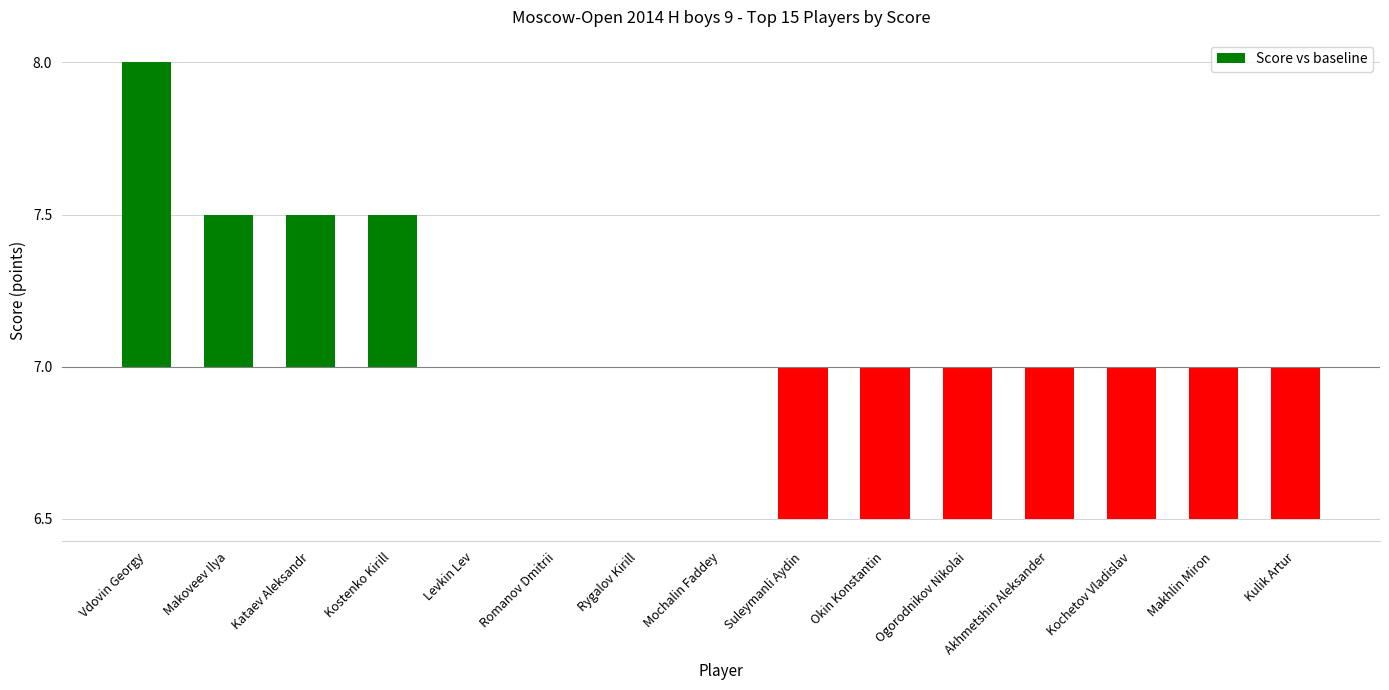

Are the bars horizontal?

No